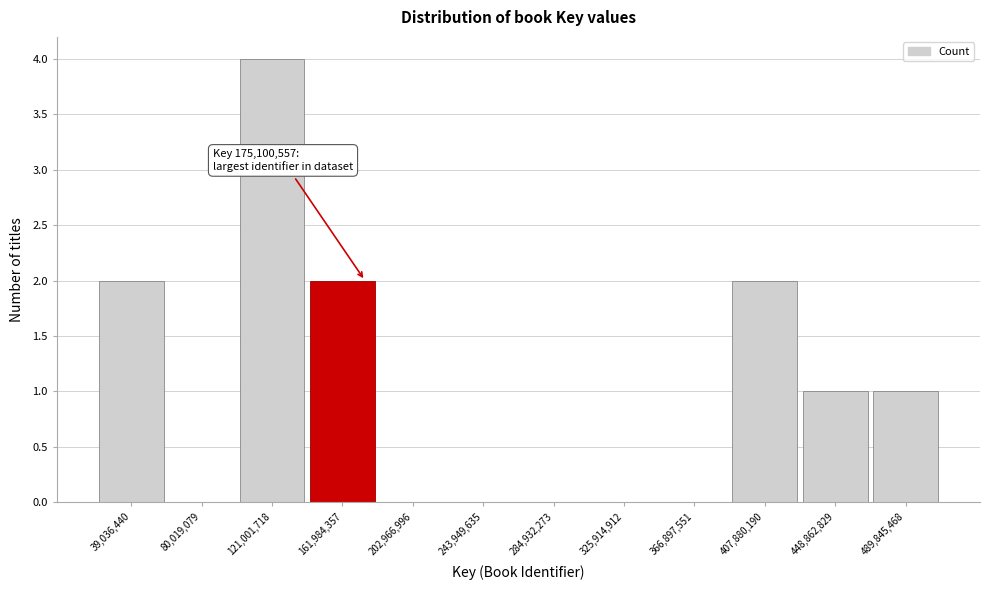

Over which range of the x-axis is the bar tallest?

100000000 to 140000000